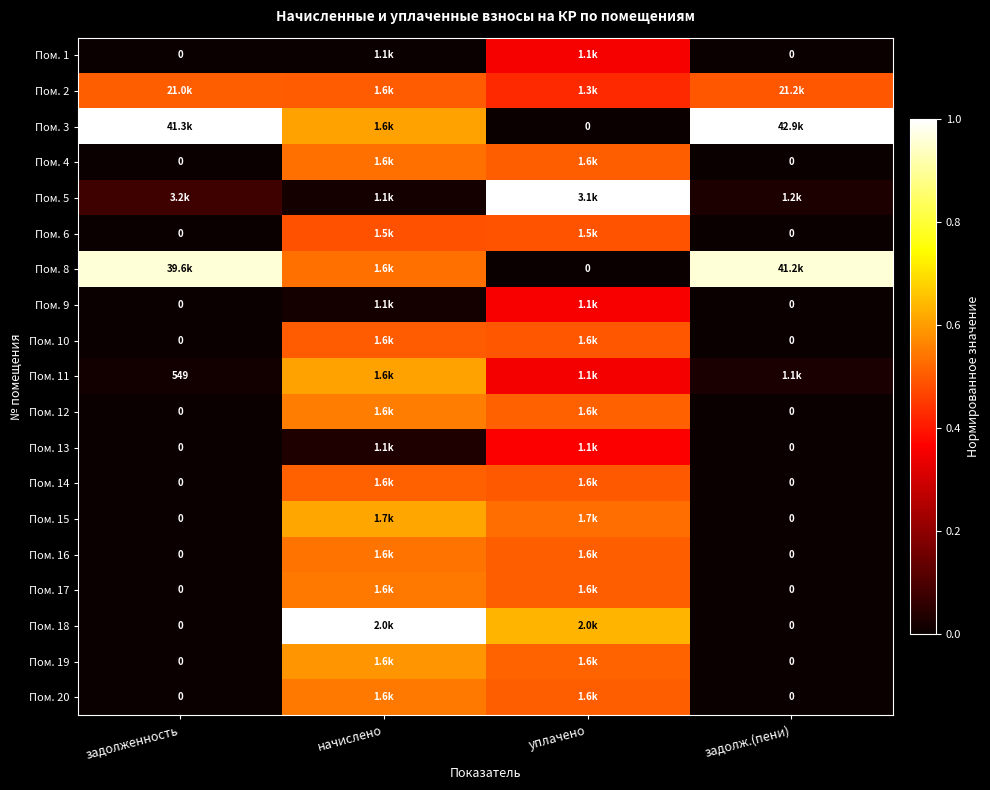

Which series has the largest total across all categories?

Пом. 3